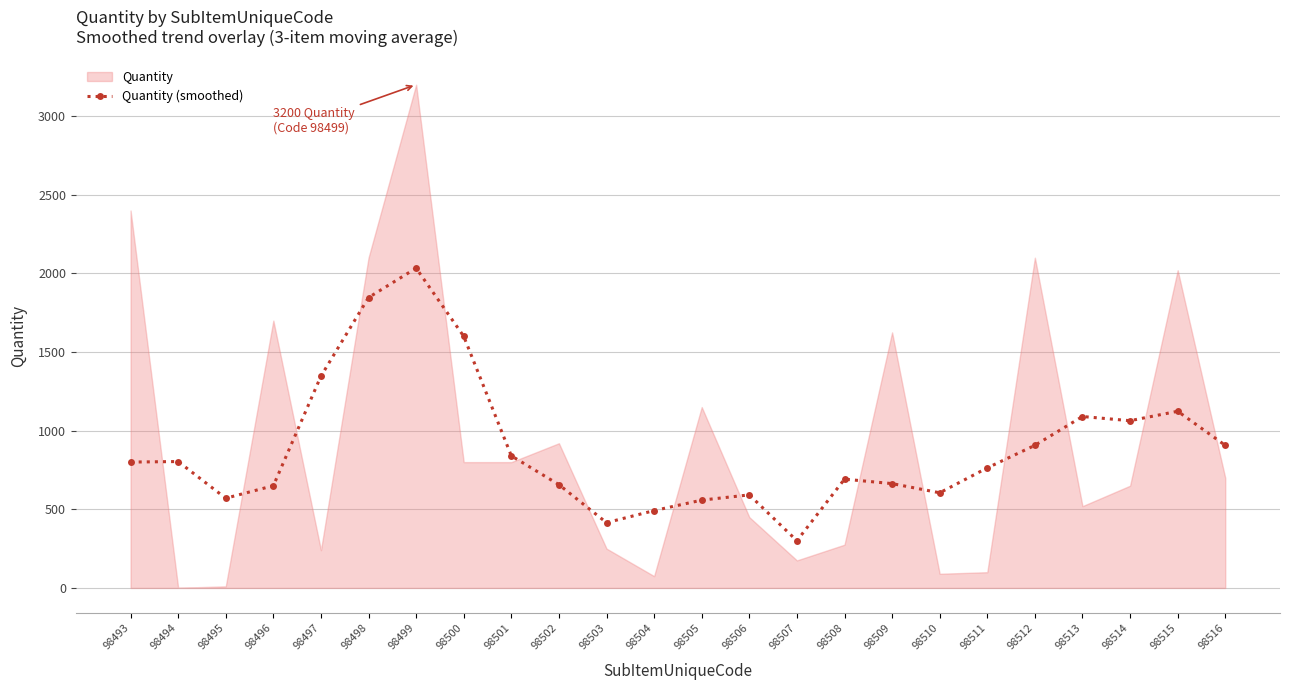

The chart shows a value of 861.4 at 98495. True or false?

False